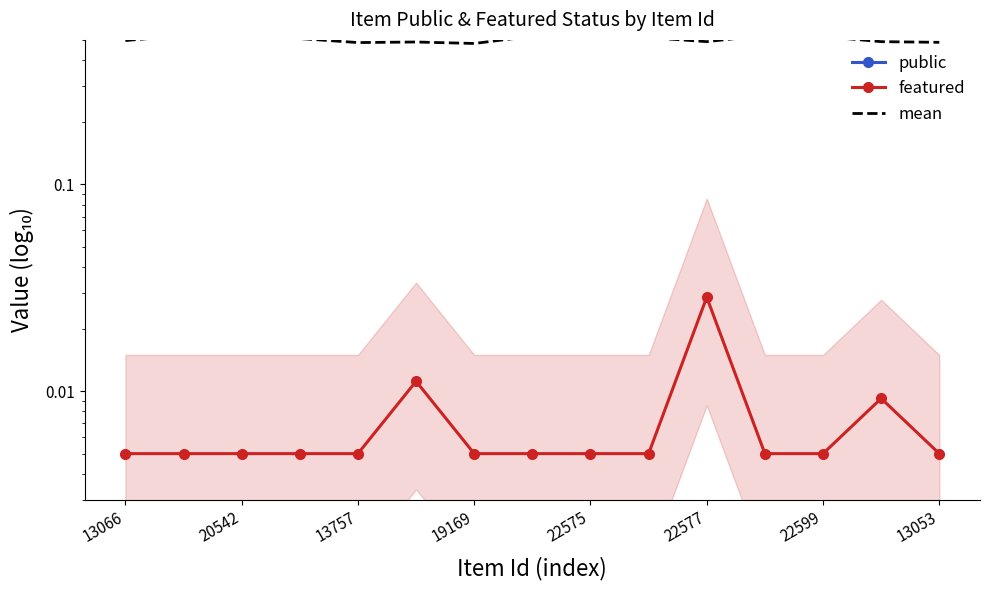

True or false: featured and public cross at least once.

False